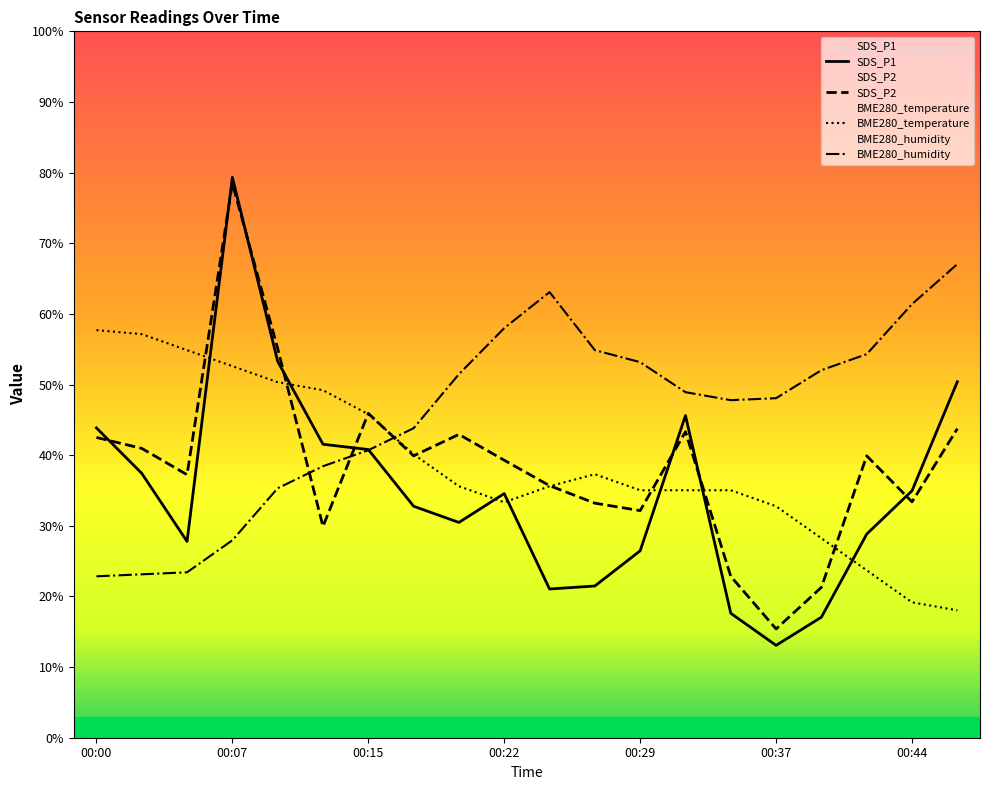

Which series has the largest range (max minus min)?

SDS_P1